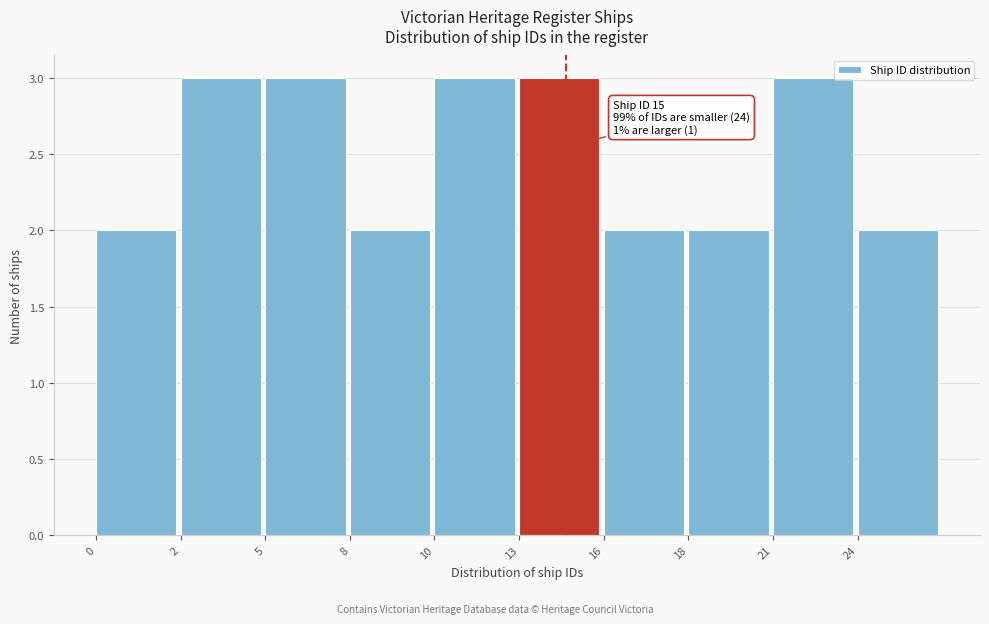

Reading right to left, what are all the values shown in this chart?

24=2	21=3	18=2	16=2	13=3	10=3	8=2	5=3	2=3	0=2